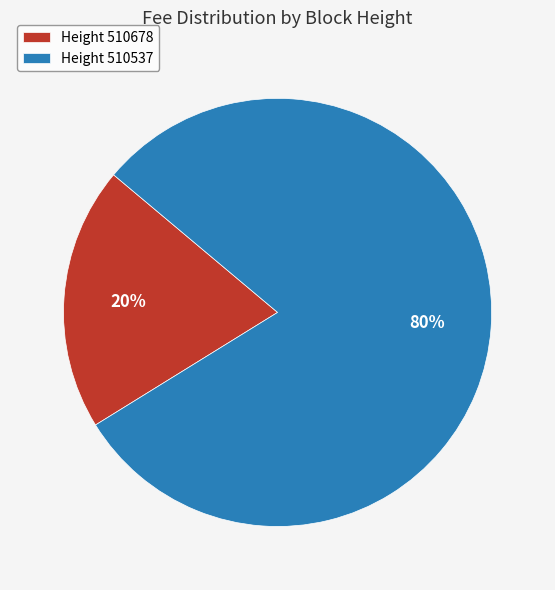

To the nearest percent, what percentage of the pie is Height 510678?

20%